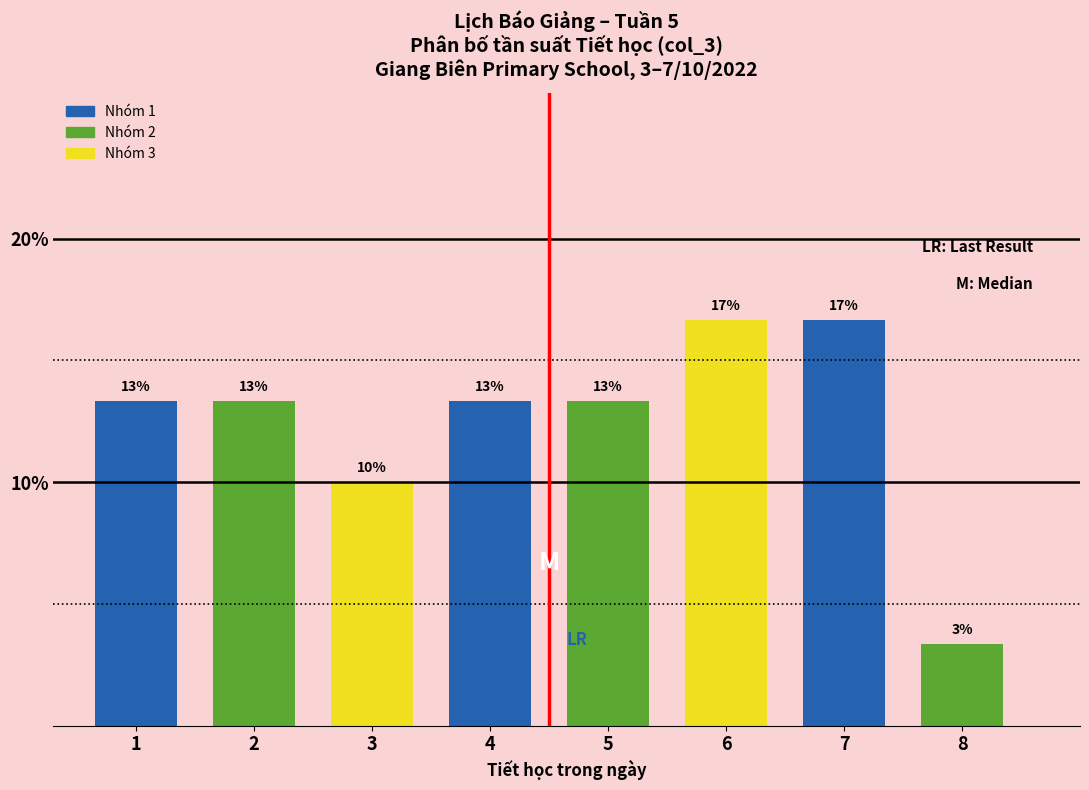

How many bars are there in total?

8